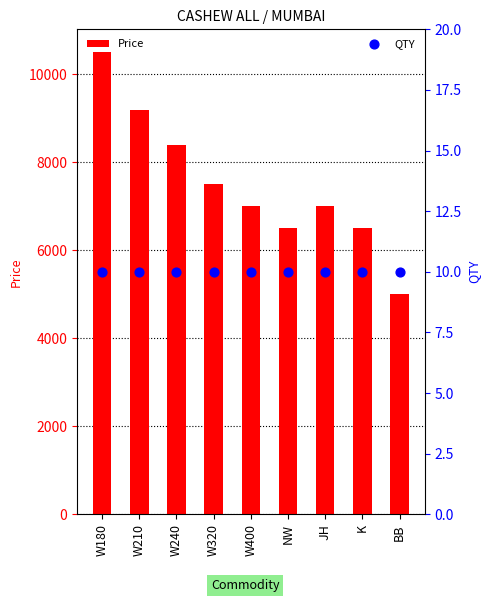

Which series contains the lowest Y value?

QTY